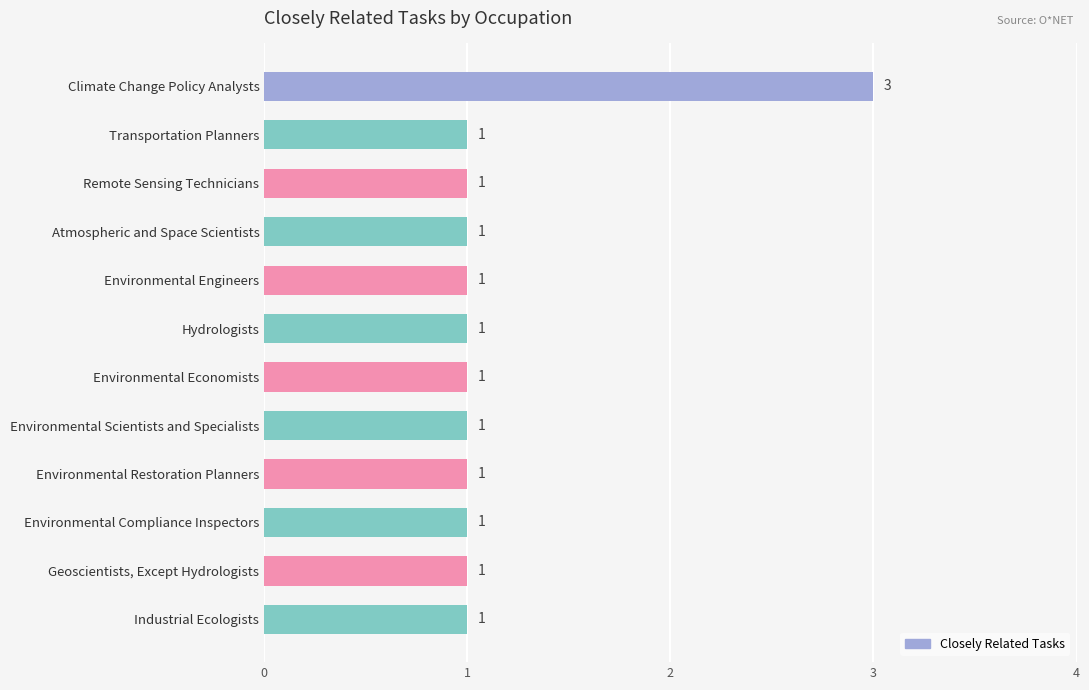

True or false: the data shows 2 at Industrial Ecologists.

False